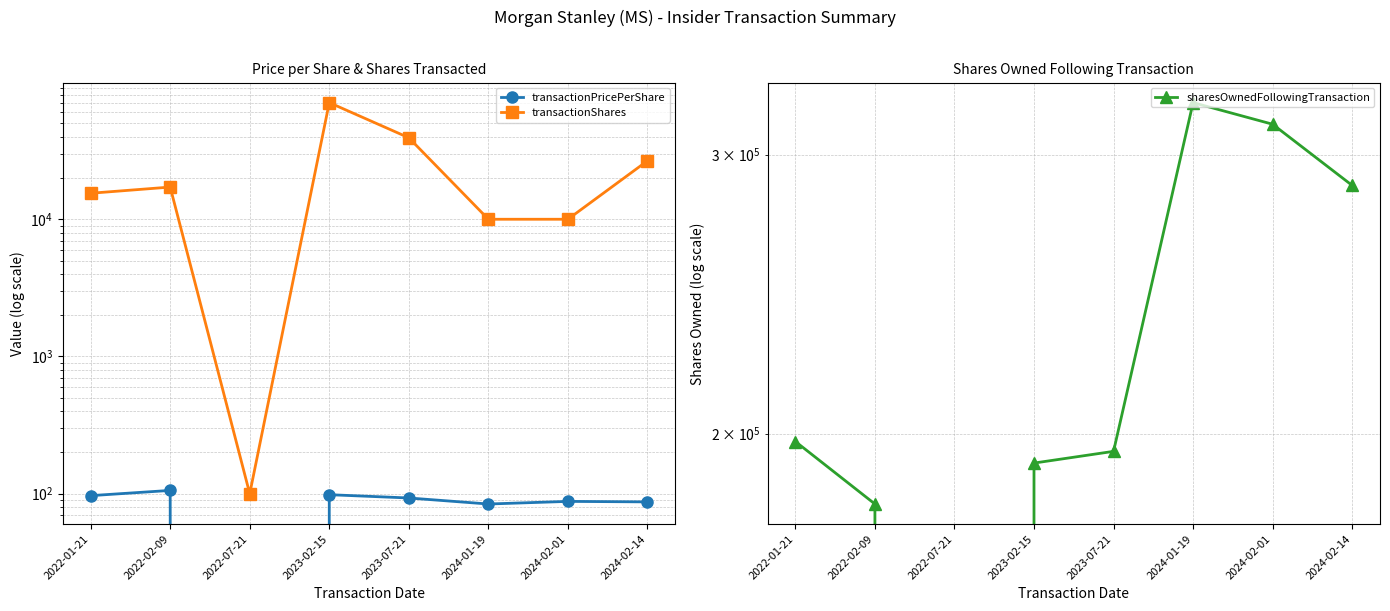

True or false: sharesOwnedFollowingTransaction and transactionPricePerShare cross at least once.

False